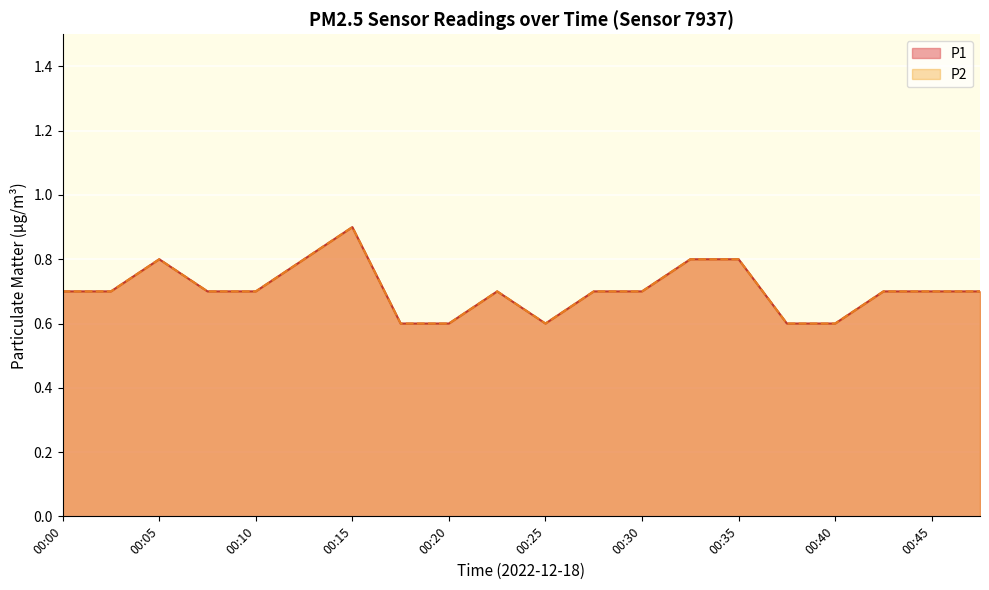

What is the sum of all P2 values?

14.1